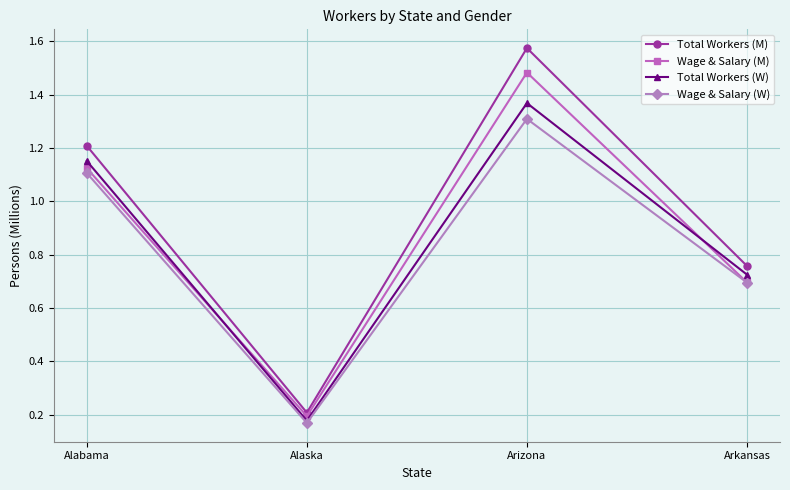

At how many categories does at least one series exceed 1?

2